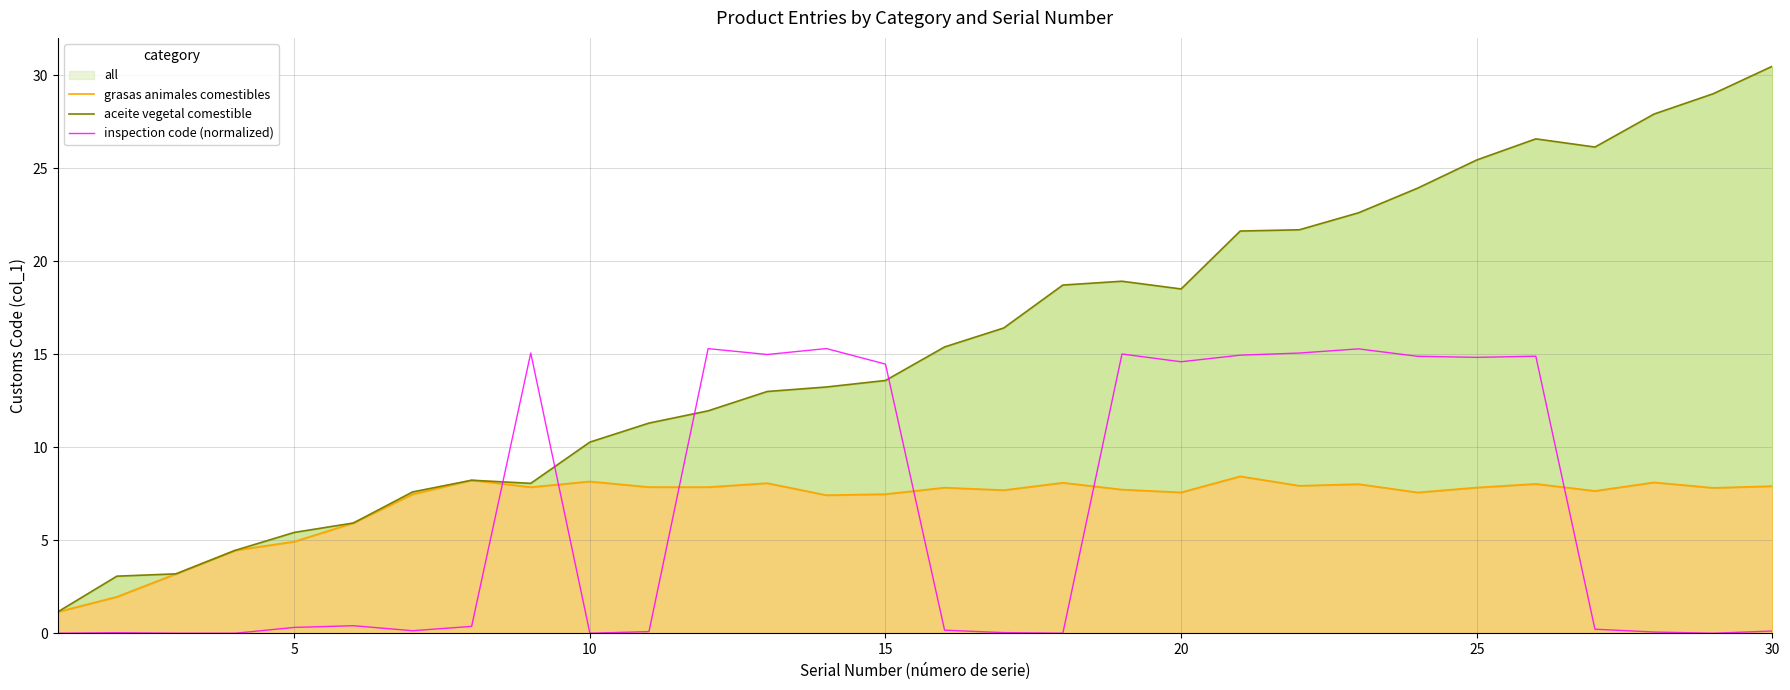

How many interior local valleys does the grasas animales comestibles series have?

9